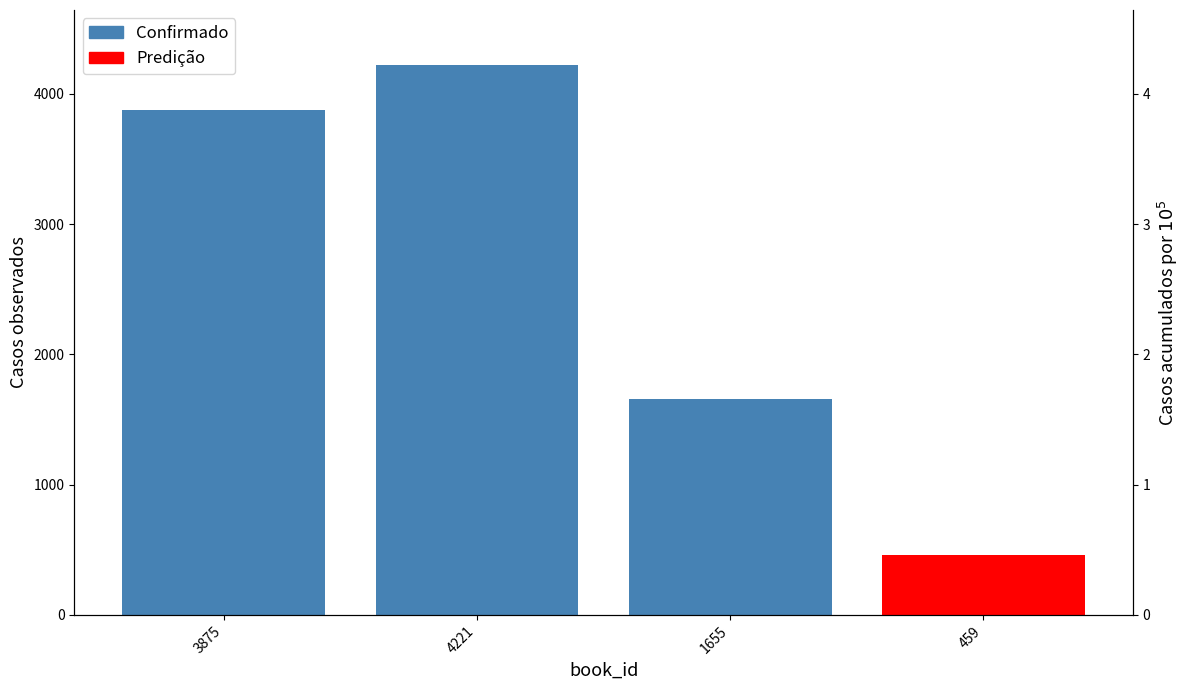

How many values exceed 3875?

1